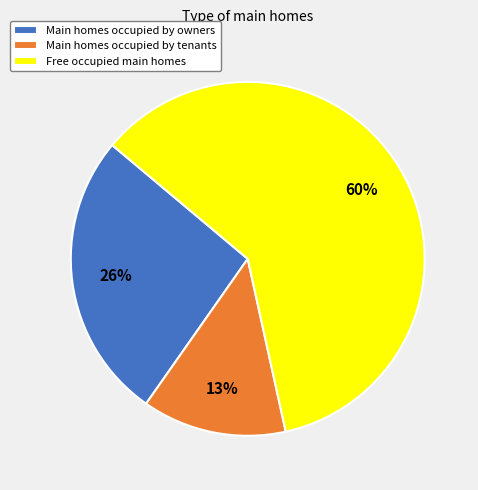

Is it true that Free occupied main homes is 60% of the pie?

True